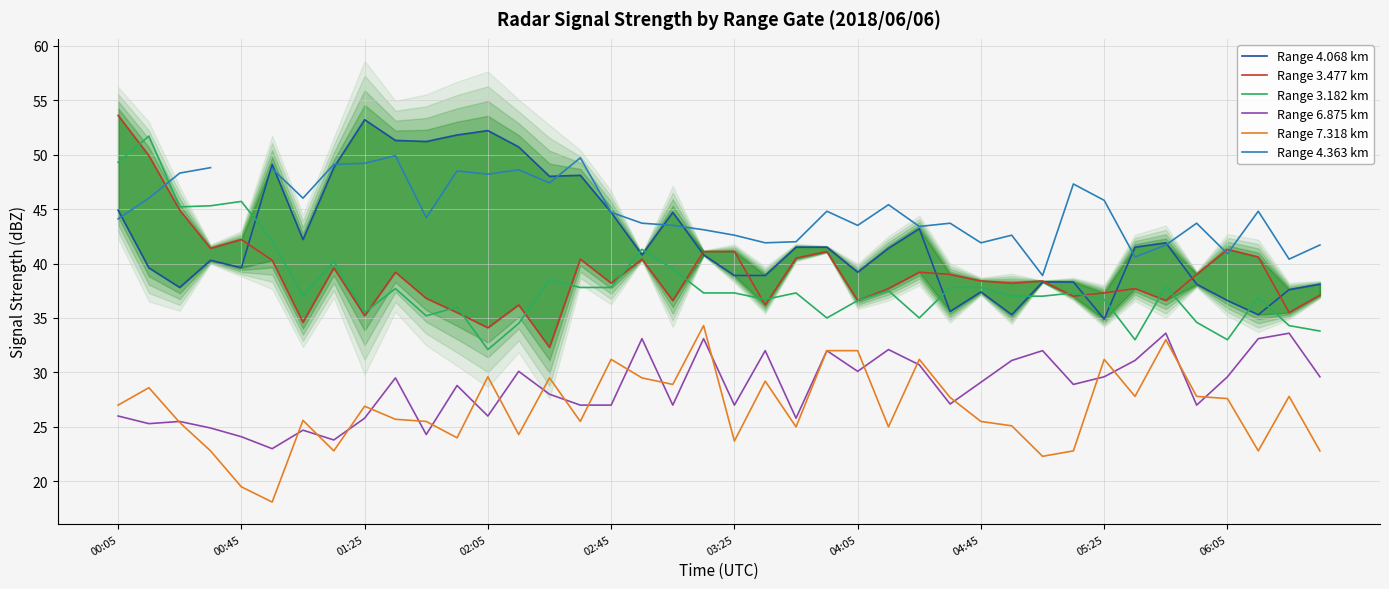

At which label does Range 3.182 km reach its minimum?

02:05